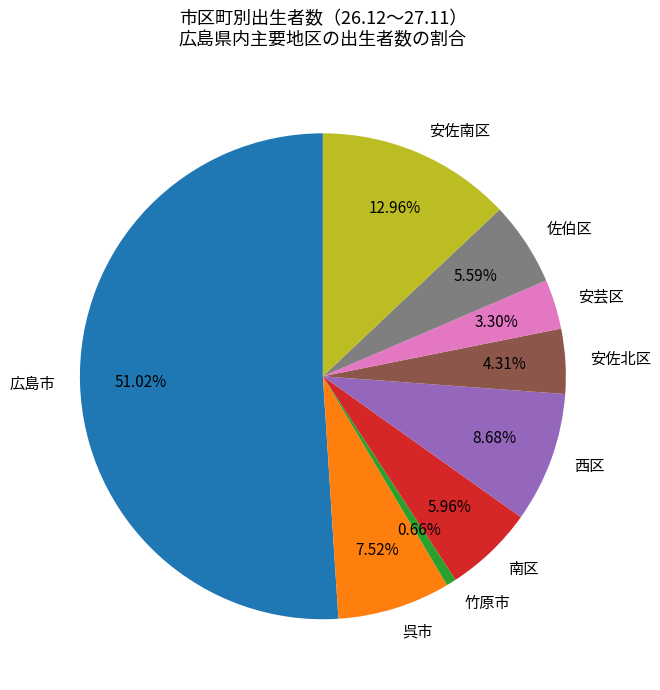

Does 安芸区 account for over 50% of the chart?

No